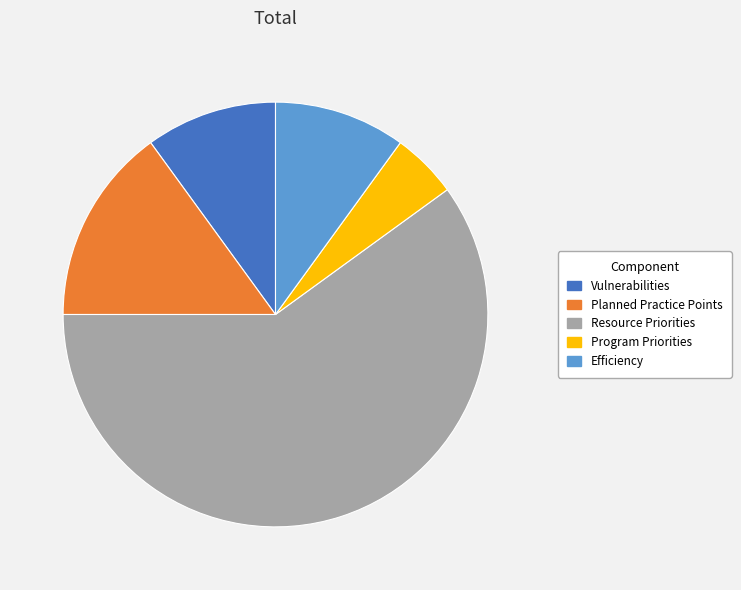

What is the ratio of the value at Planned Practice Points to the value at Program Priorities?

3.0